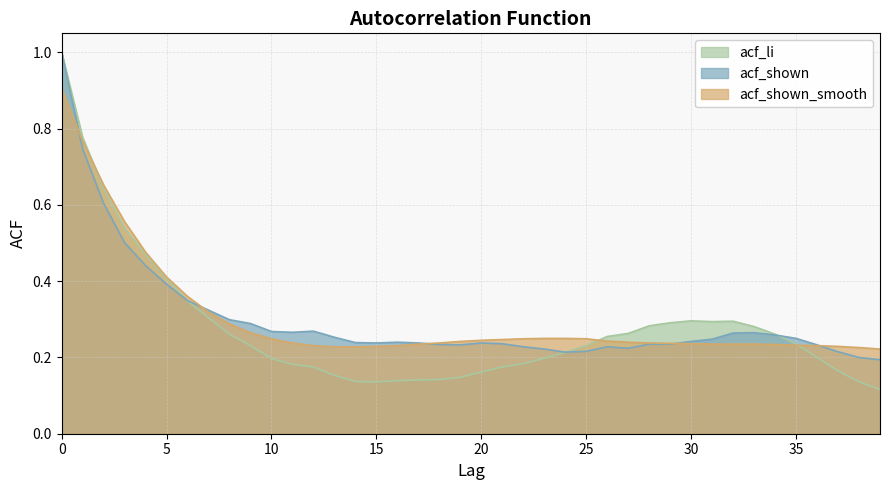

True or false: acf_shown has a value of 0.3 at 8.

True